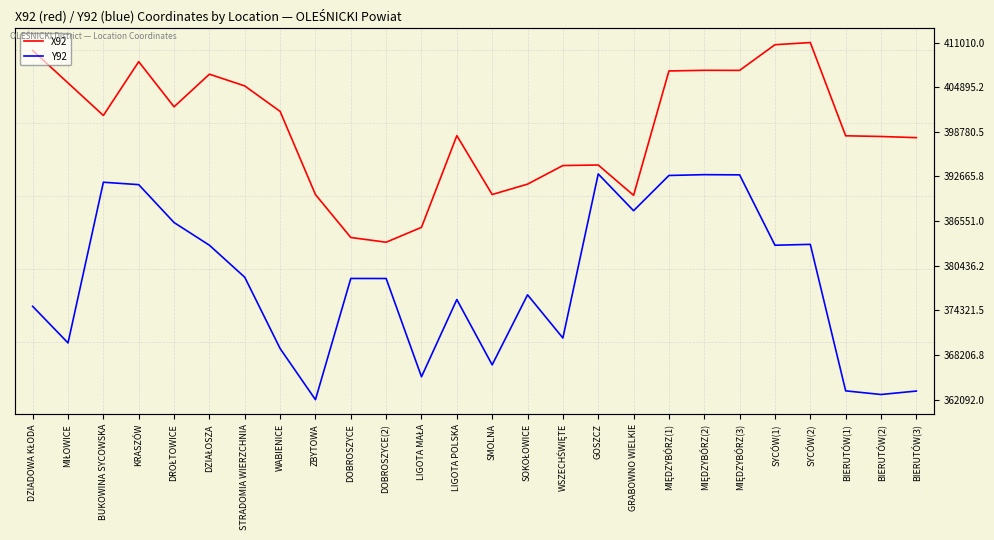

True or false: X92 and Y92 intersect in this chart.

False